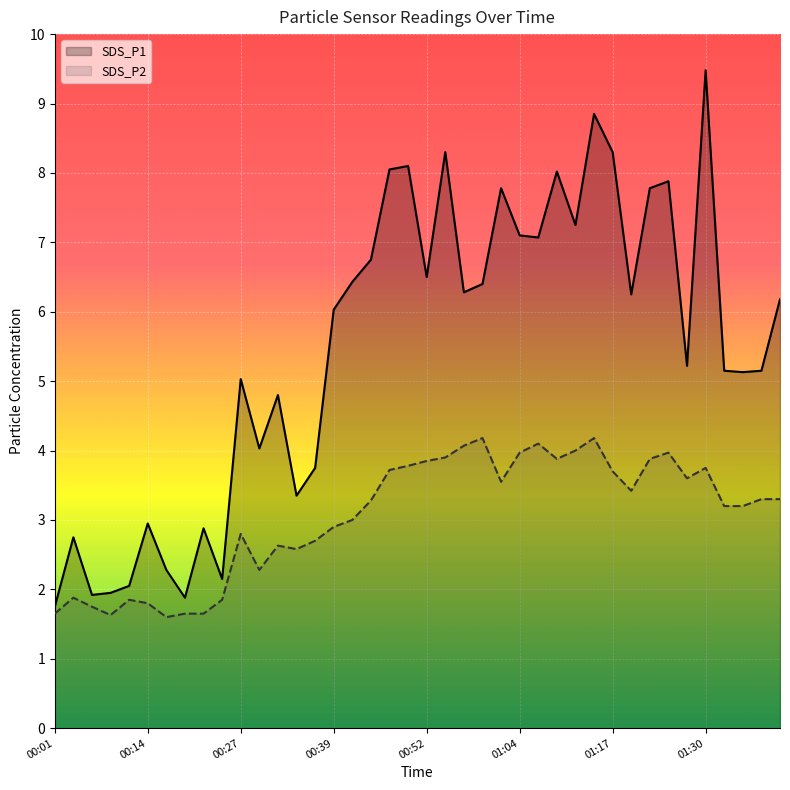

True or false: SDS_P2 and SDS_P1 cross at least once.

False